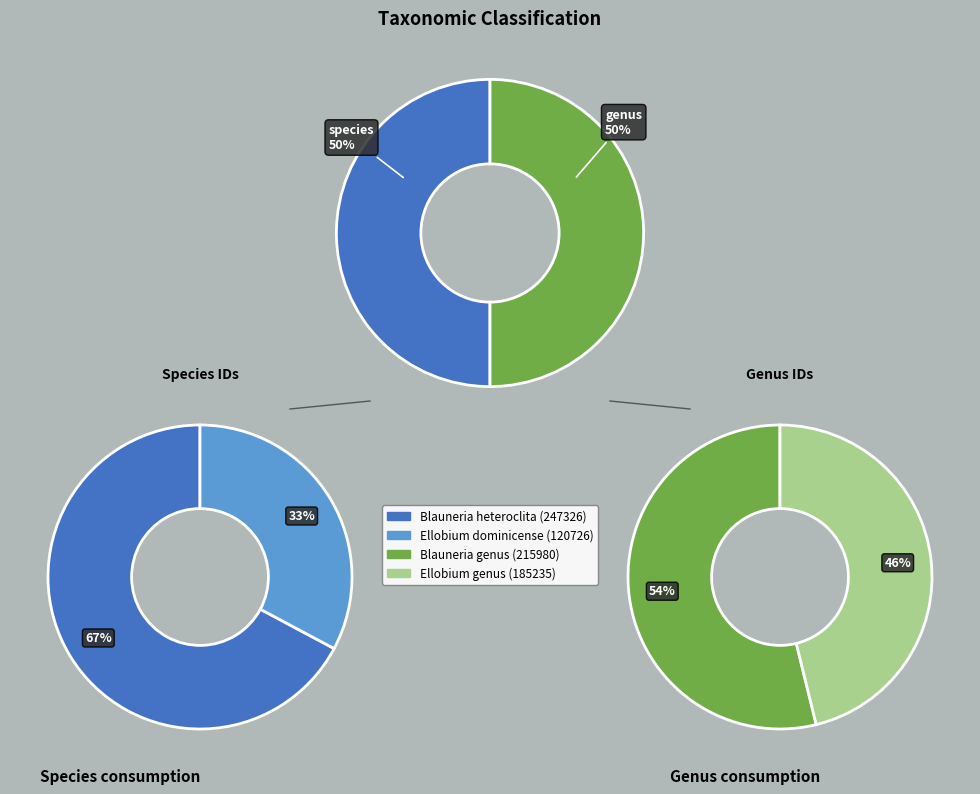

Is the sum of genus and species greater than half?

Yes